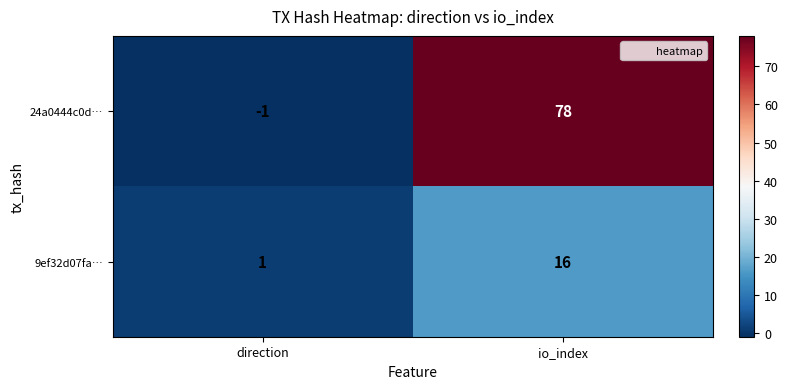

What is the greatest value displayed?

78